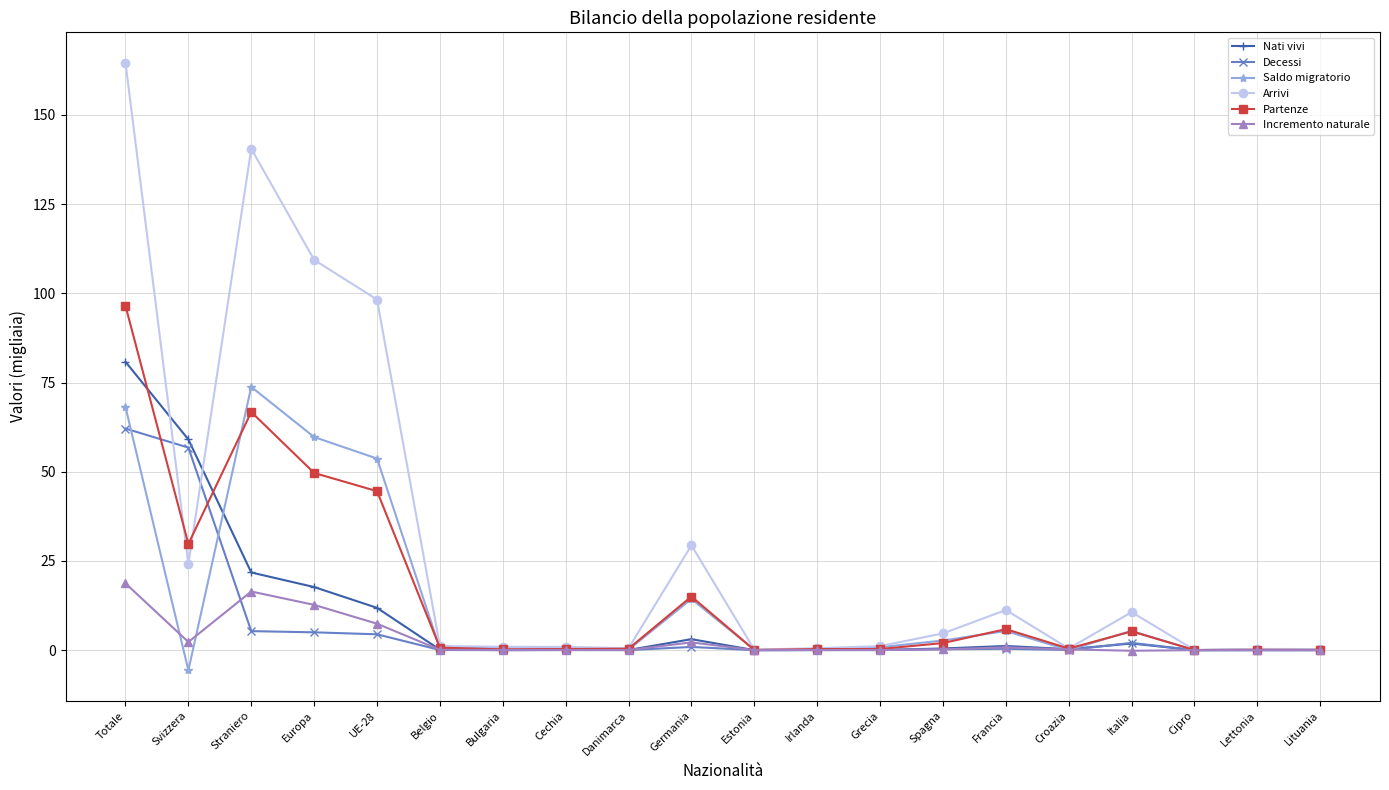

Is it true that Decessi equals 4.4 at UE-28?

True